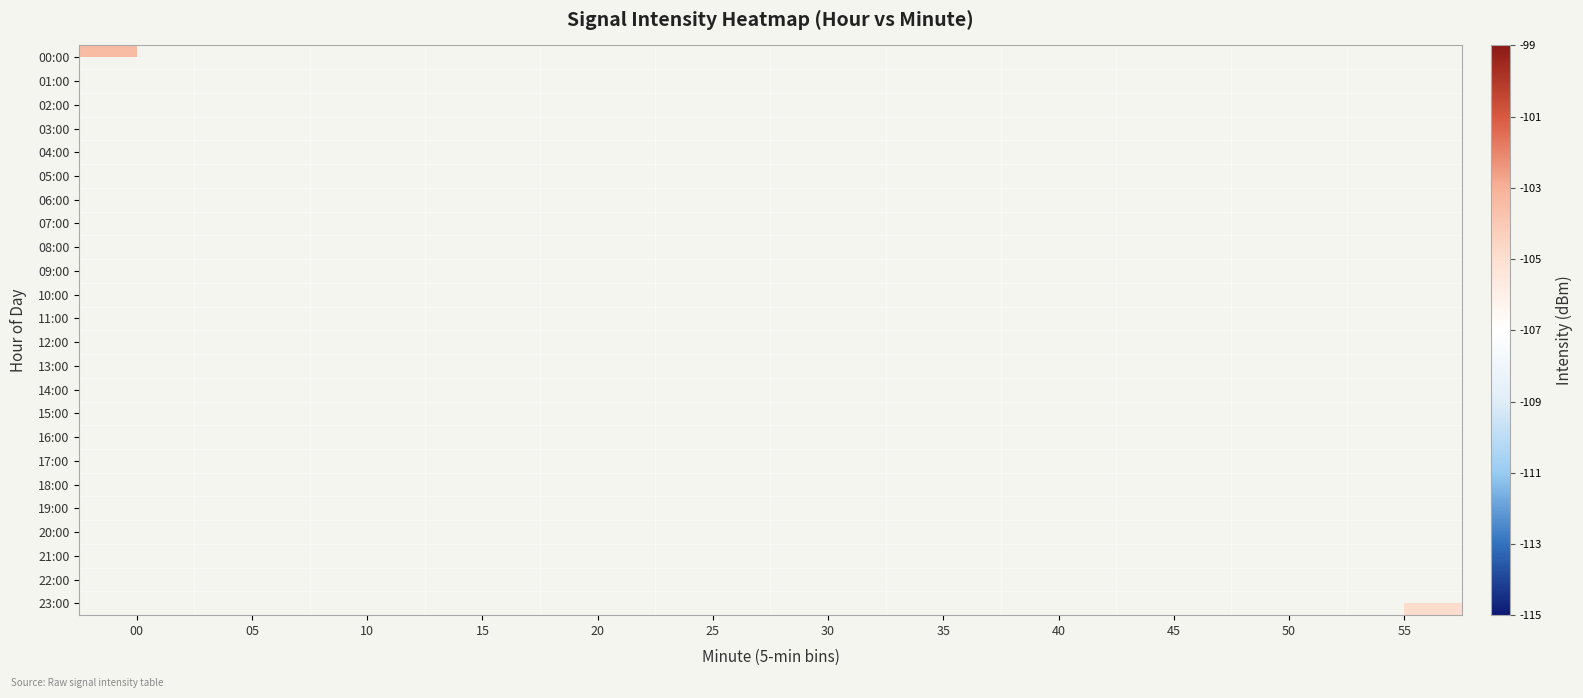

List the labels in order of 11:00 value, largest first.

00, 05, 10, 15, 20, 25, 30, 35, 40, 45, 50, 55